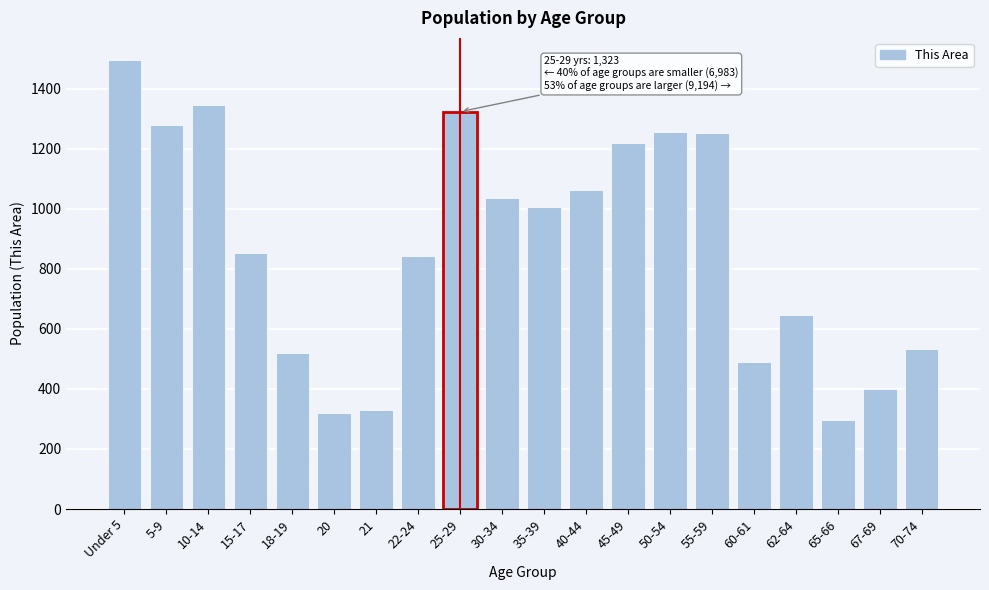

What is the change in value from 40-44 to 50-54?

+192